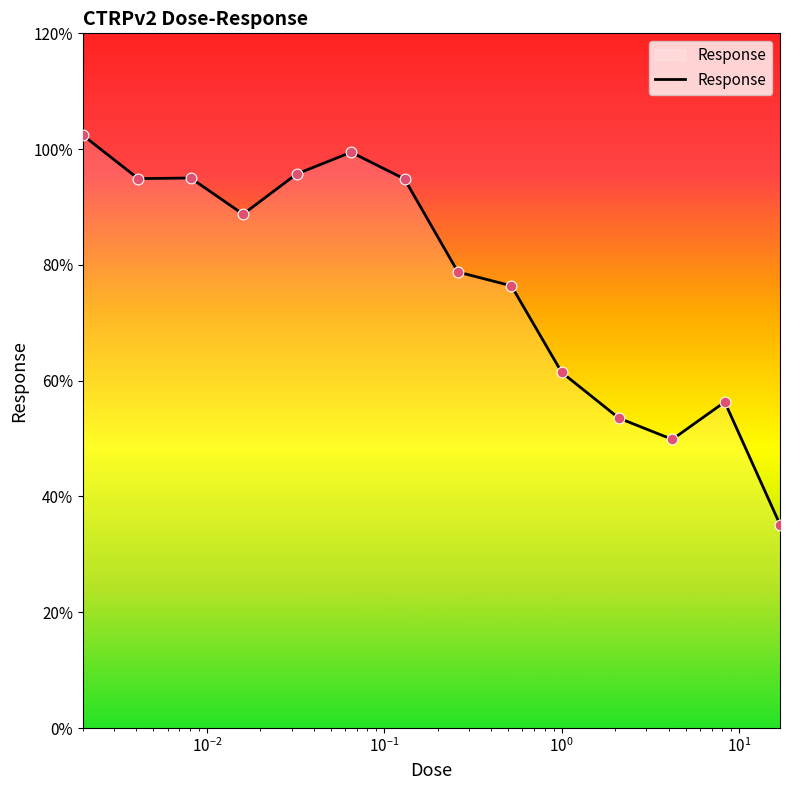

What is the maximum value shown in the chart?

102.4